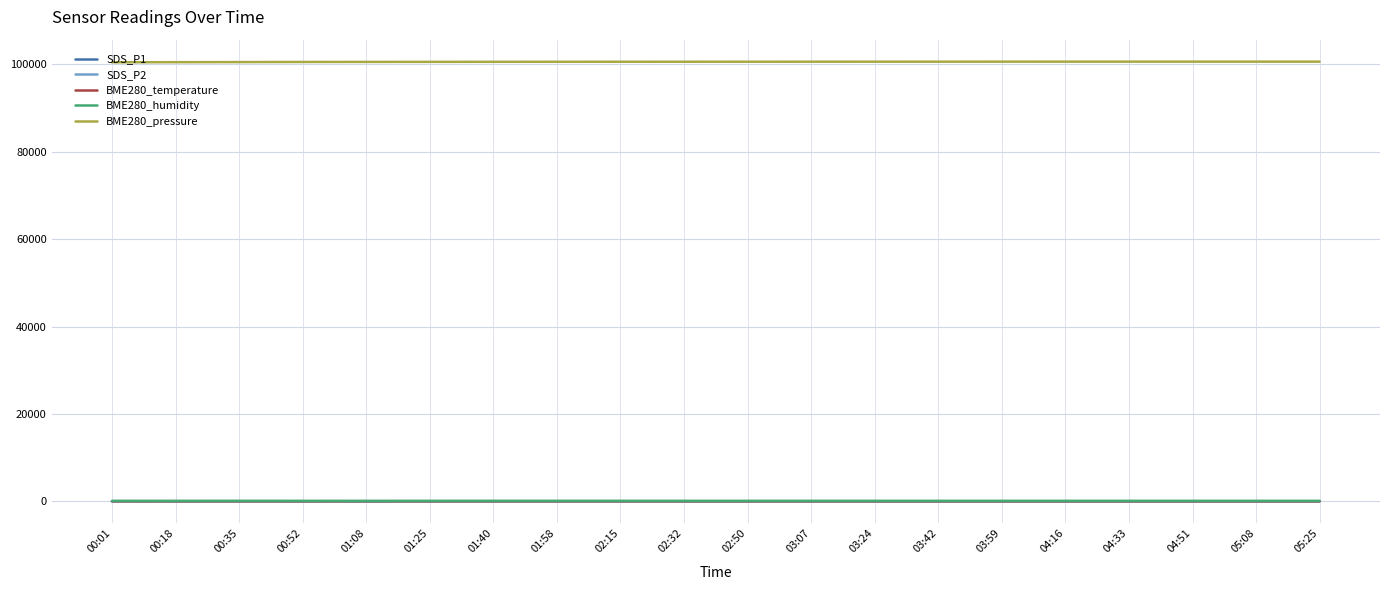

True or false: BME280_temperature and SDS_P2 intersect in this chart.

False